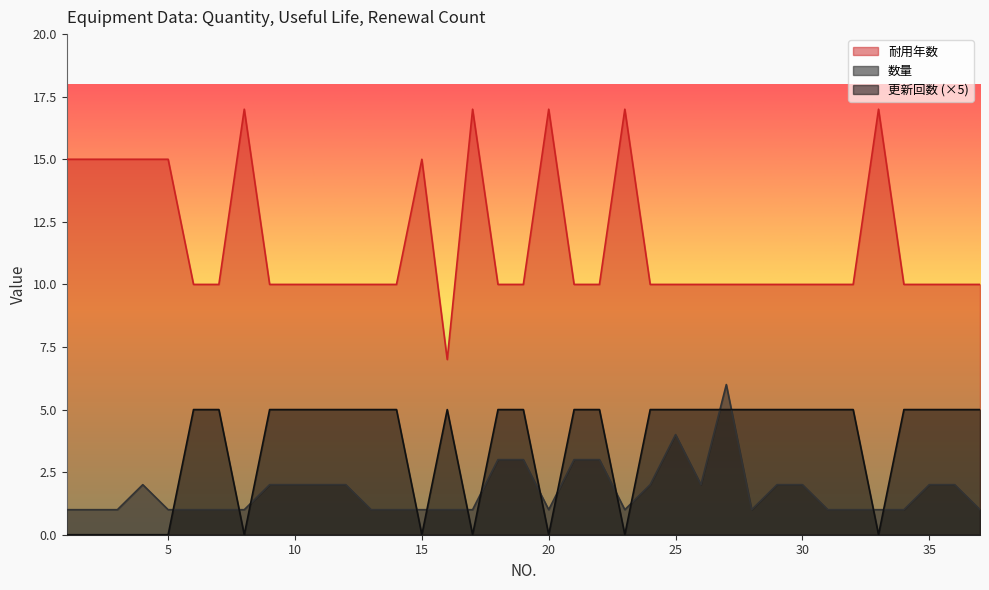

The value of 更新回数 at 23 is 0. True or false?

True